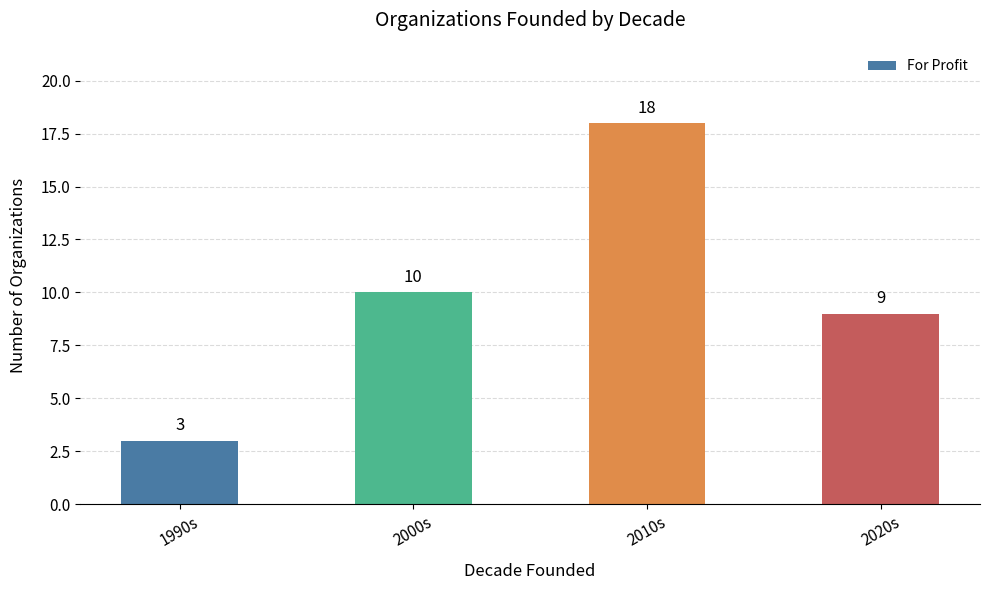

Reading left to right, transcribe all the data shown in this chart.

1990s=3	2000s=10	2010s=18	2020s=9